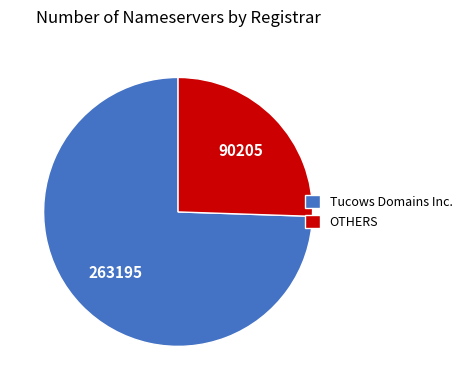

True or false: OTHERS accounts for 34% of the total.

False